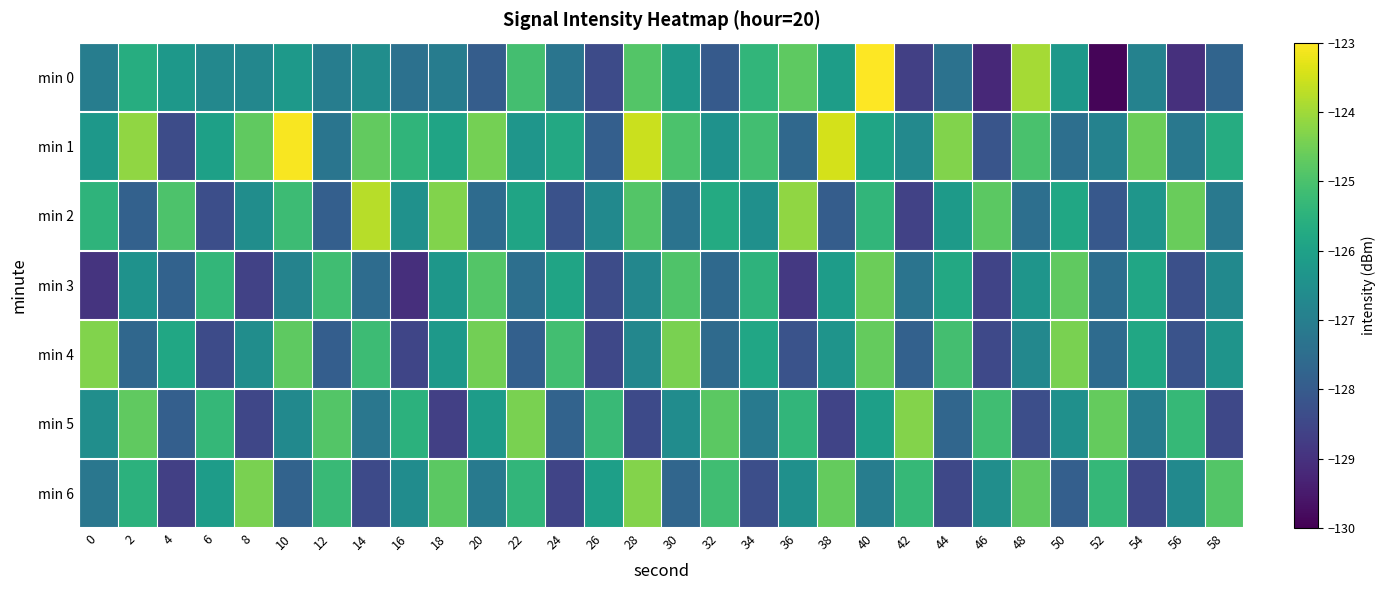

Is the value of min 2 at 2 greater than the value of min 6 at 20?

No